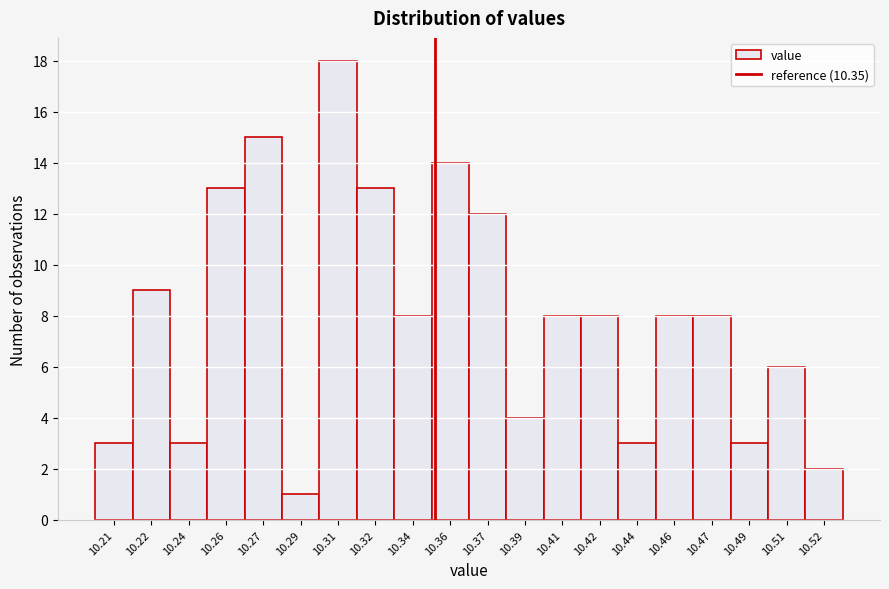

Reading left to right, transcribe all the data shown in this chart.

10.21=3	10.22=9	10.24=3	10.26=13	10.27=15	10.29=1	10.31=18	10.32=13	10.34=8	10.36=14	10.37=12	10.39=4	10.41=8	10.42=8	10.44=3	10.46=8	10.47=8	10.49=3	10.51=6	10.52=2